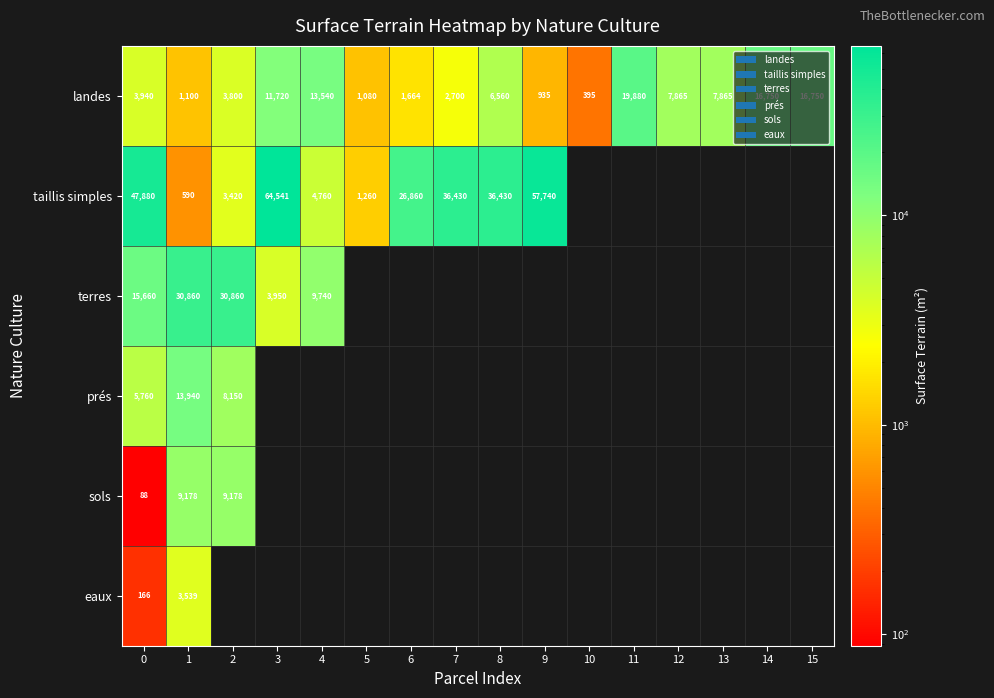

At which label does landes first exceed 6560?

3